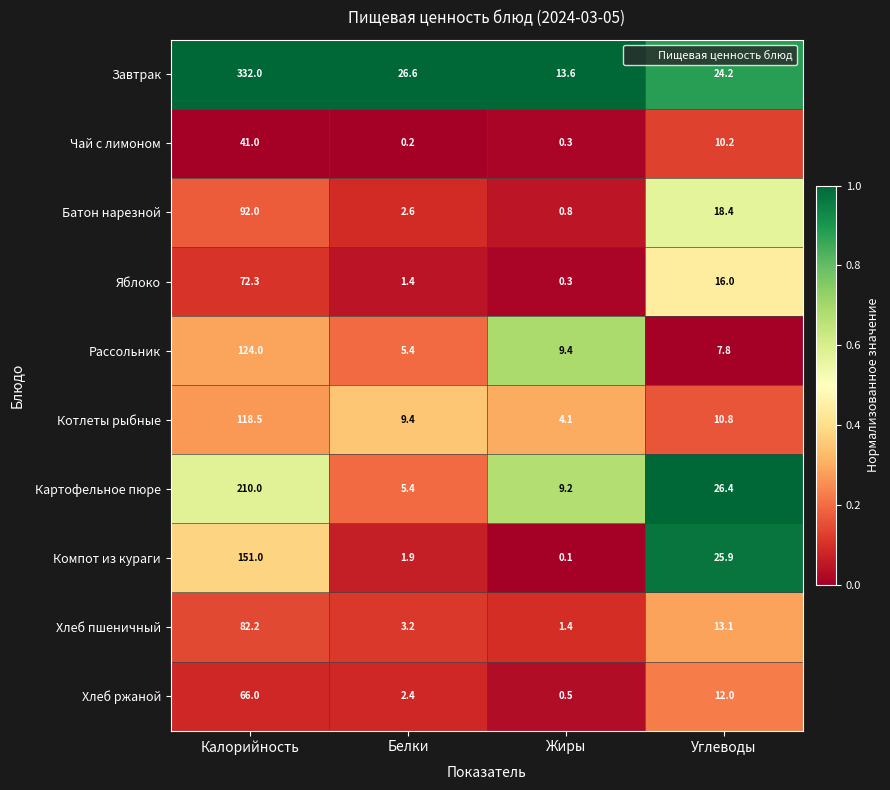

How many values in the Чай с лимоном series exceed 10?

2